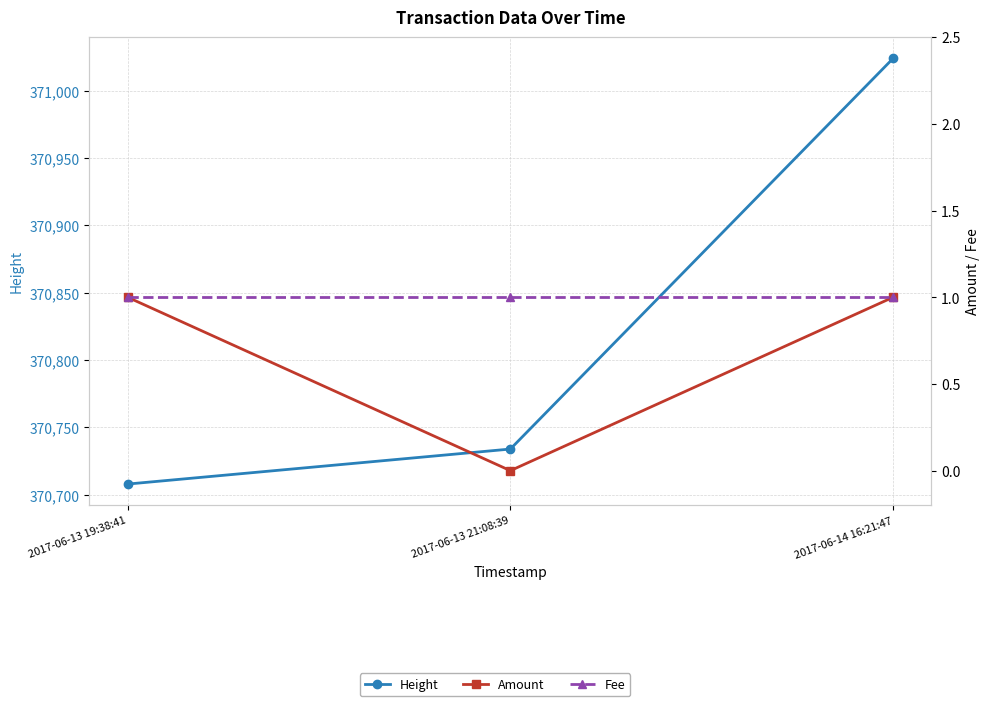

List the labels in order of Fee value, smallest first.

2017-06-13 19:38:41, 2017-06-13 21:08:39, 2017-06-14 16:21:47